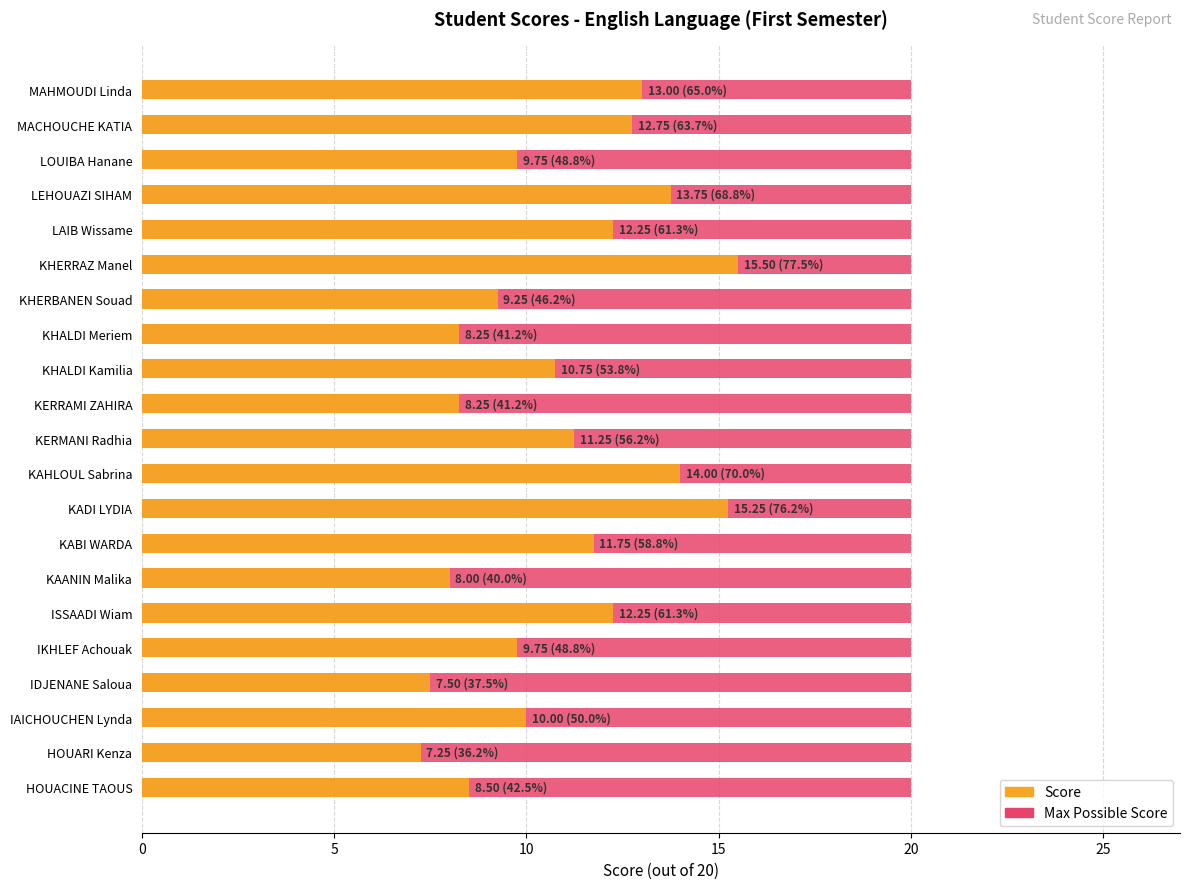

What is the difference between the second highest and minimum values in the Score series?

8.0